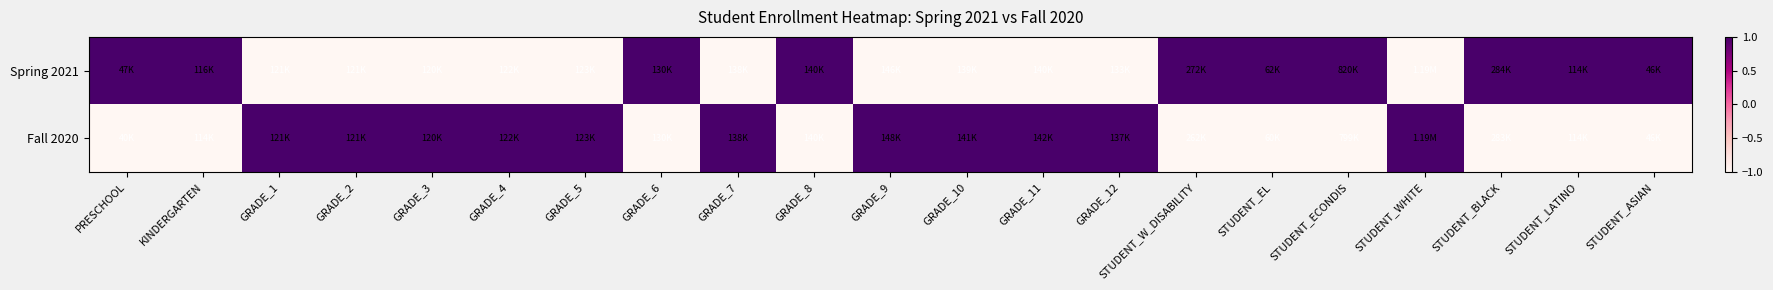

What is the difference between the highest and lowest values at GRADE_7?

2